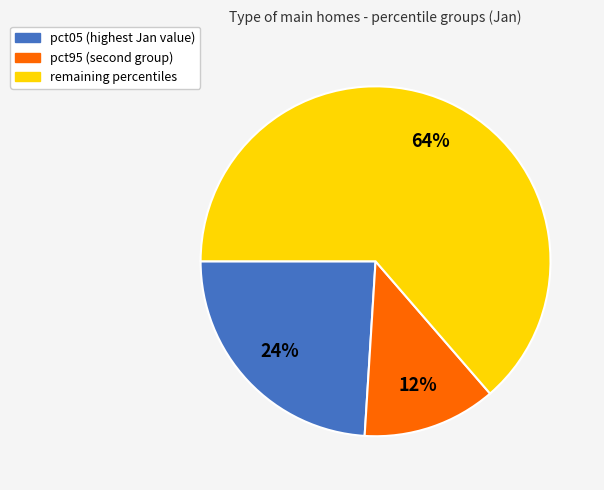

To the nearest percent, what is the average slice percentage?

33%